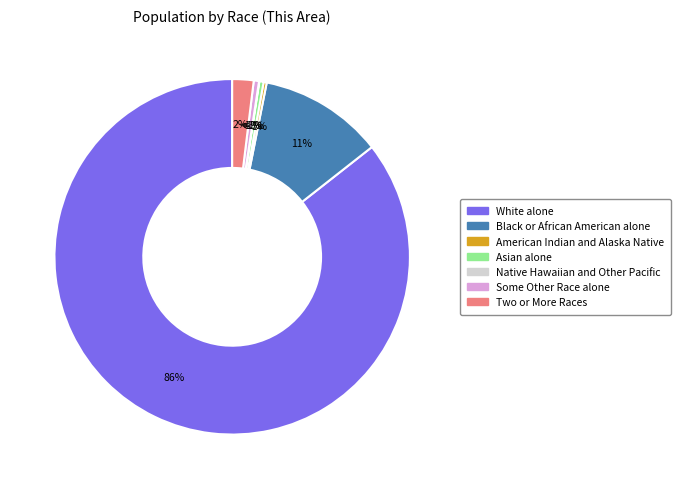

Does White alone represent more than half of the total?

Yes